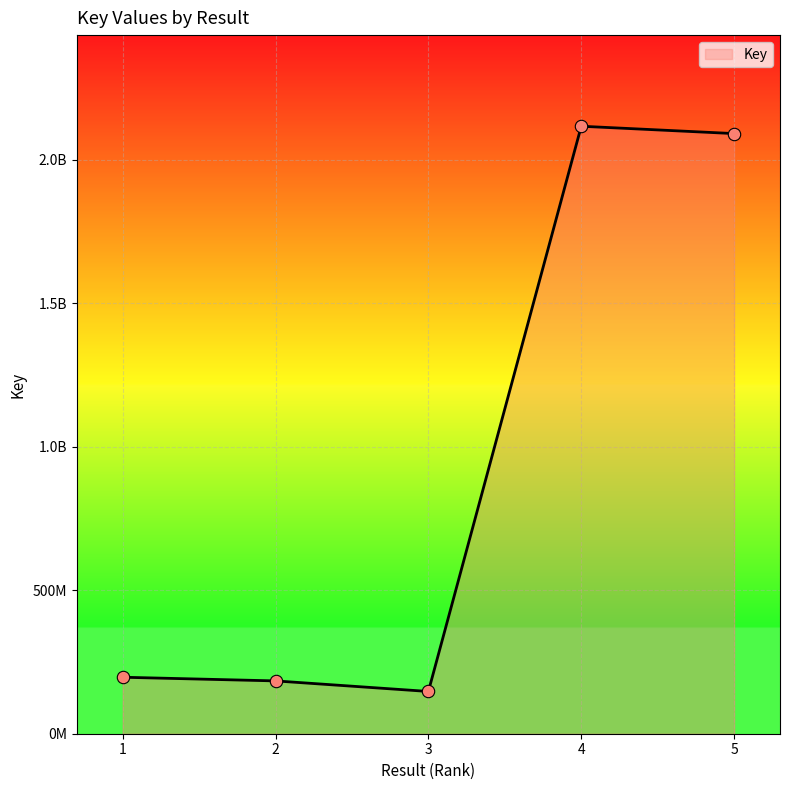

Which has a higher value, 5 or 4?

4